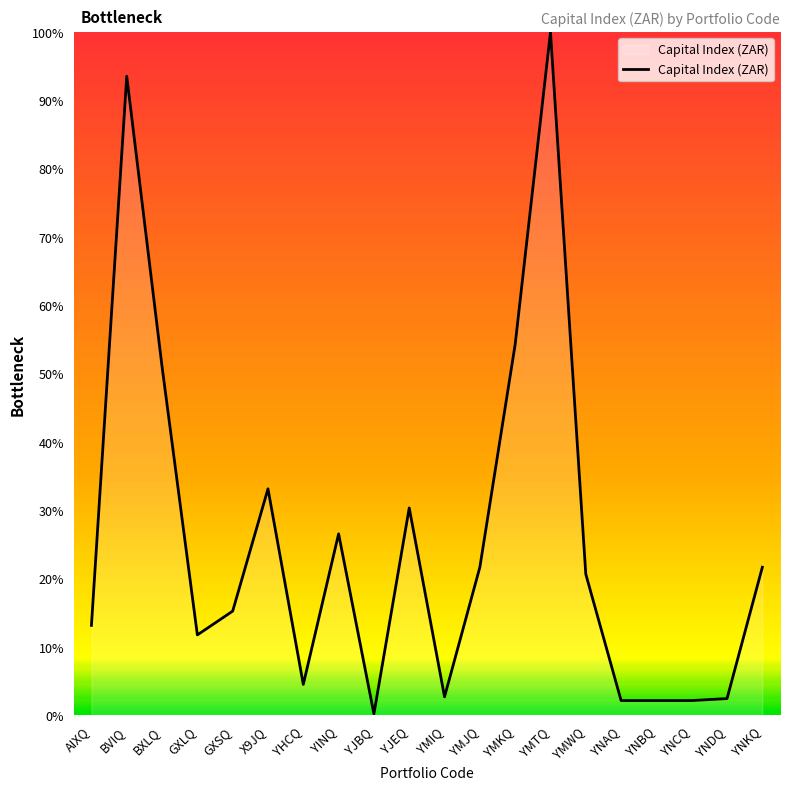

Which category has the highest value across all series?

YMTQ